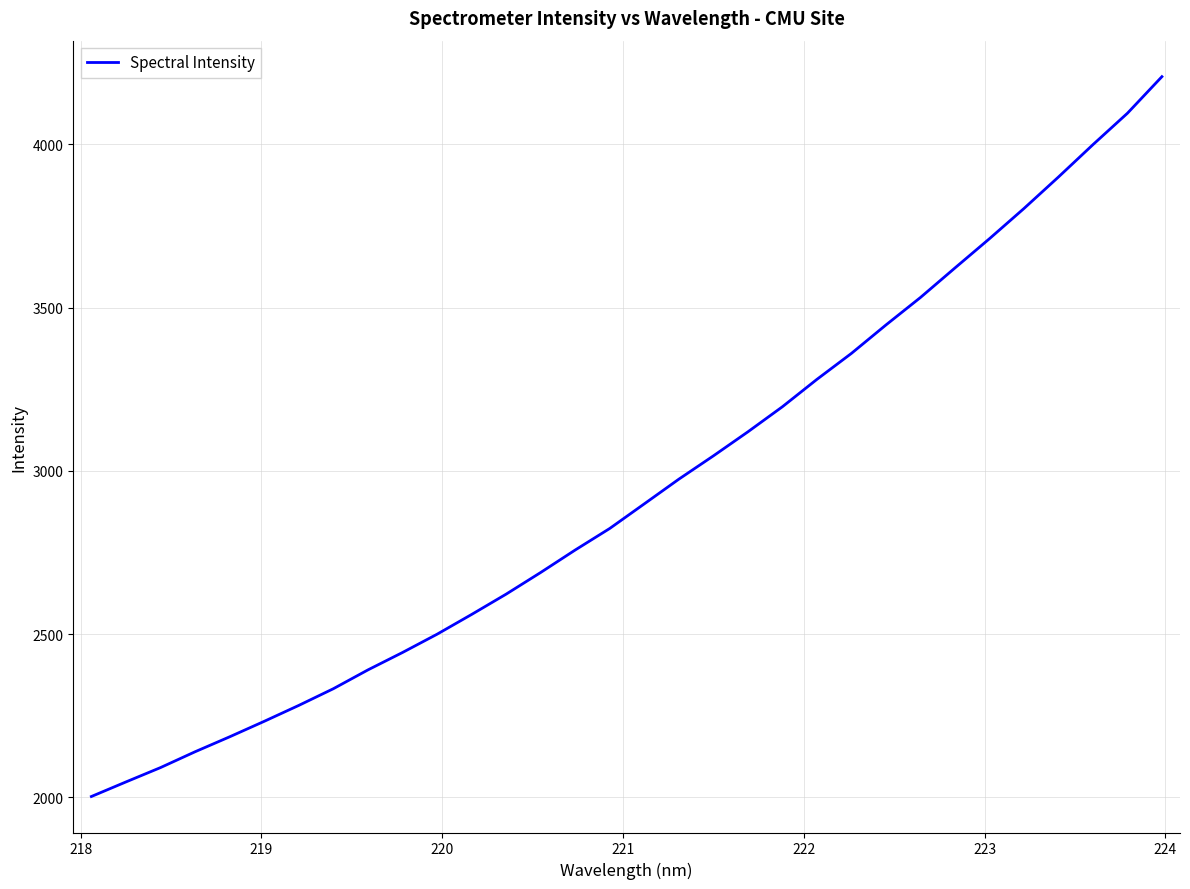

What is the maximum value shown in the chart?

4207.0